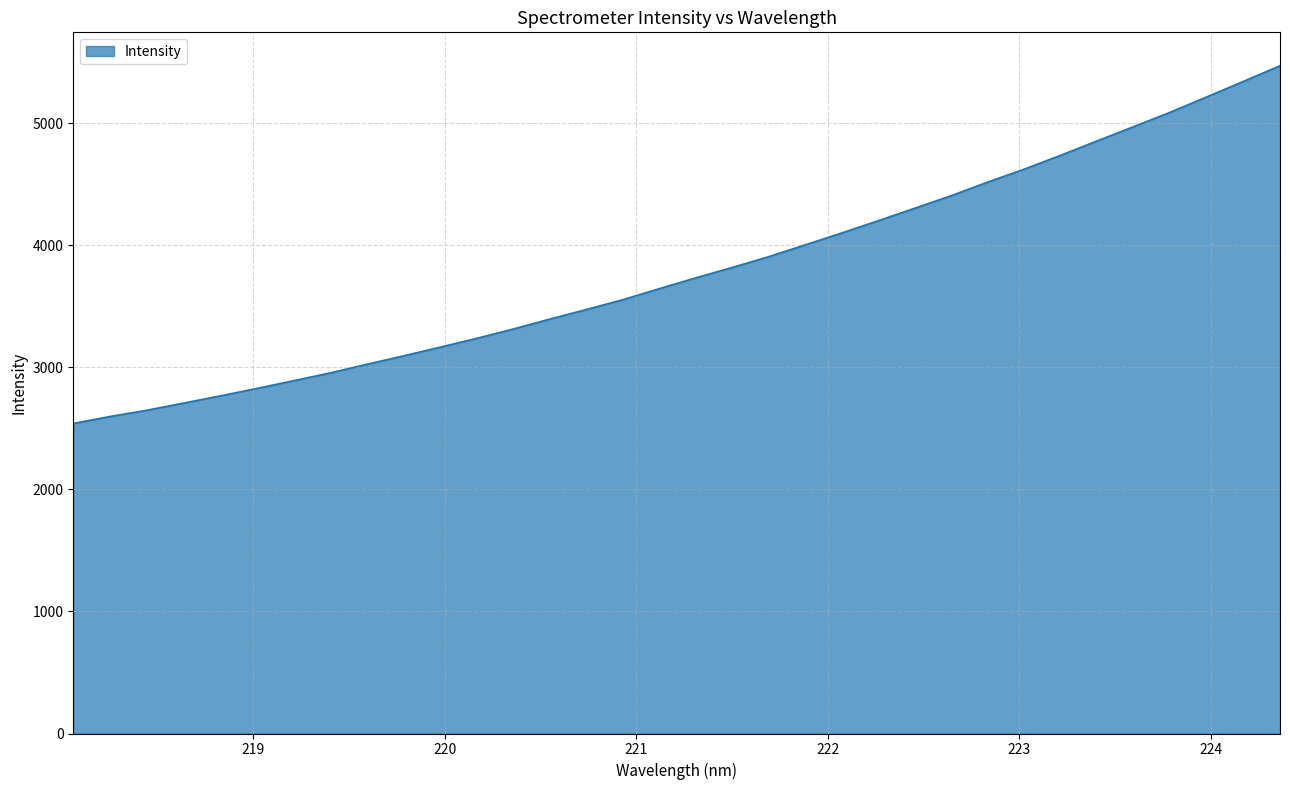

What is the difference between the maximum and minimum values?

2931.7